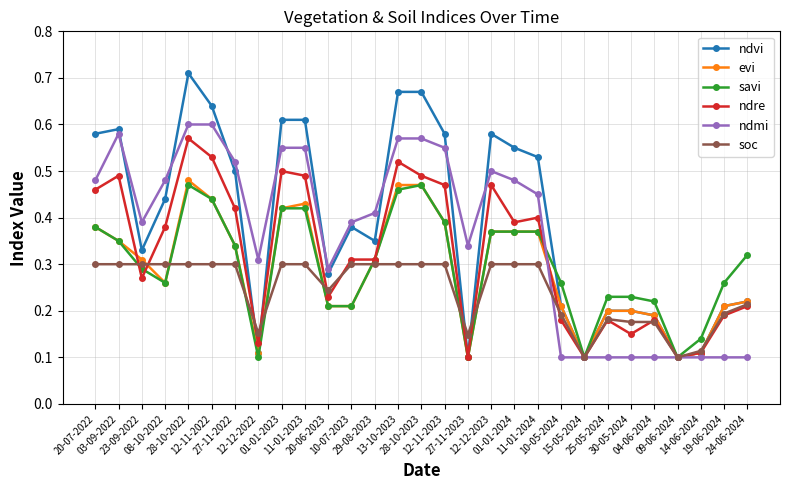

At how many categories does at least one series exceed 0?

29